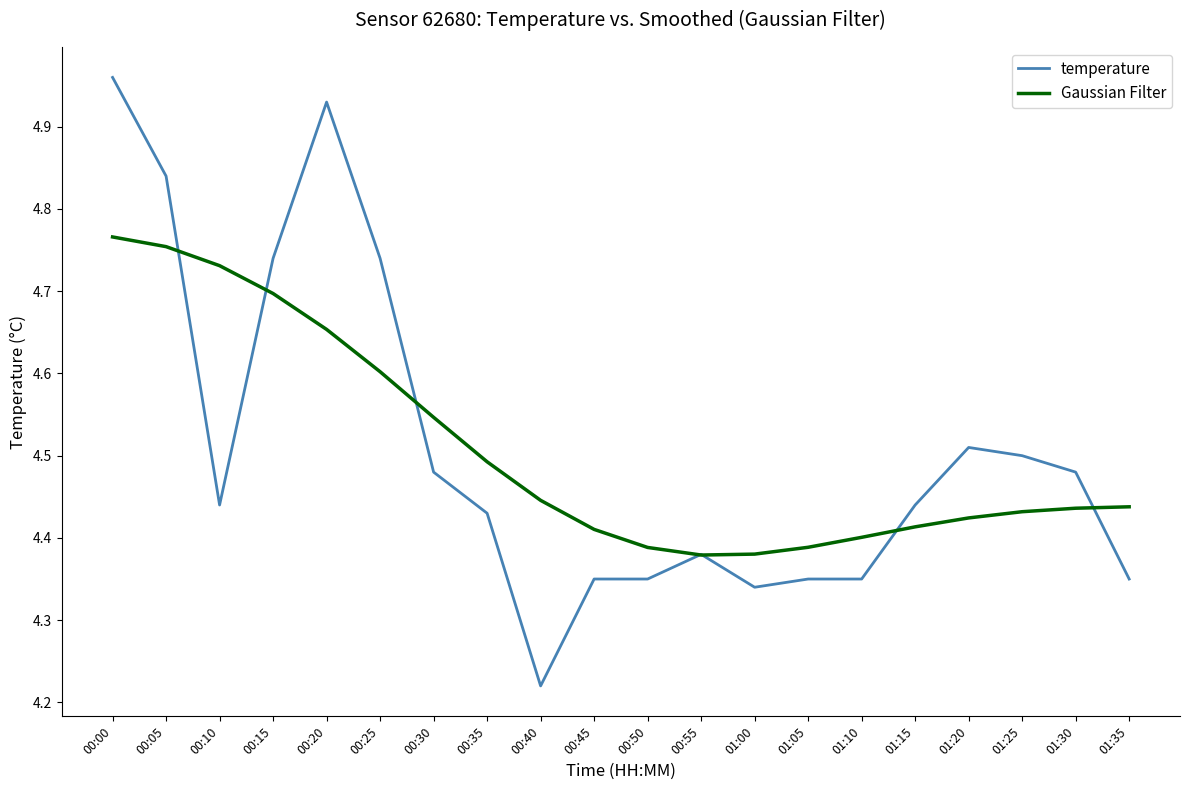

Between 00:50 and 01:00, which series saw the biggest shift?

temperature